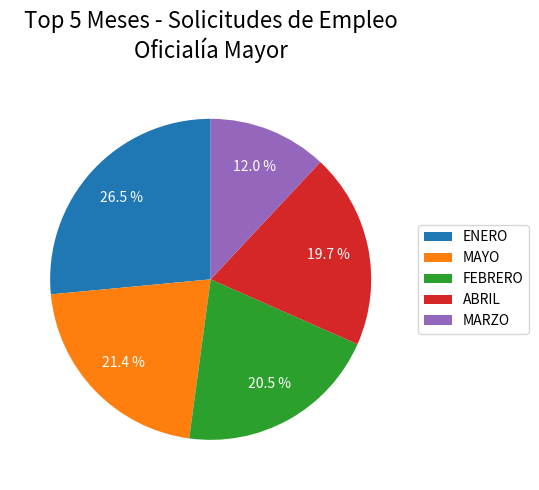

How many segments does this pie chart have?

5